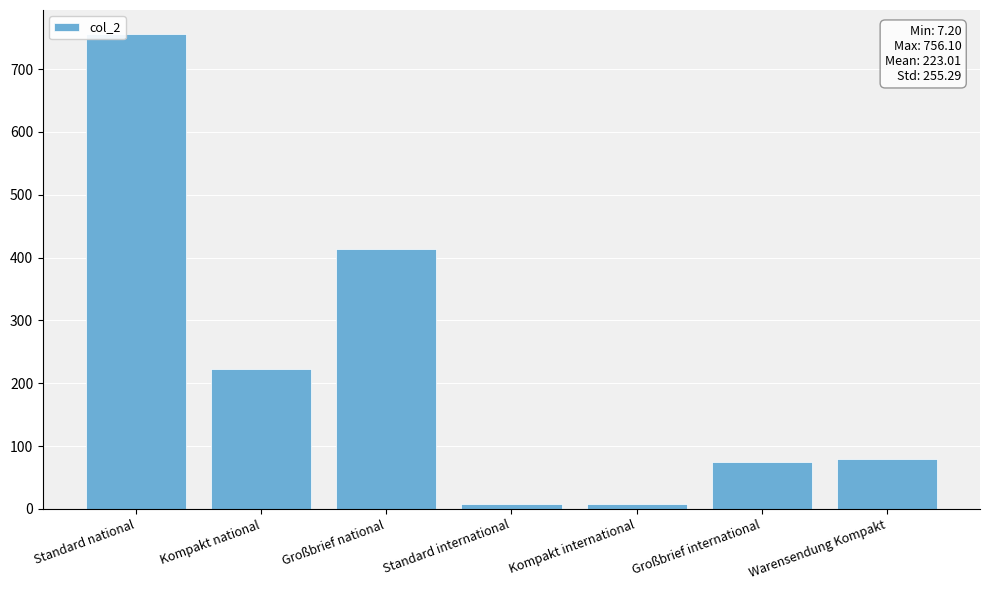

What is the approximate value at Kompakt national?

222.5